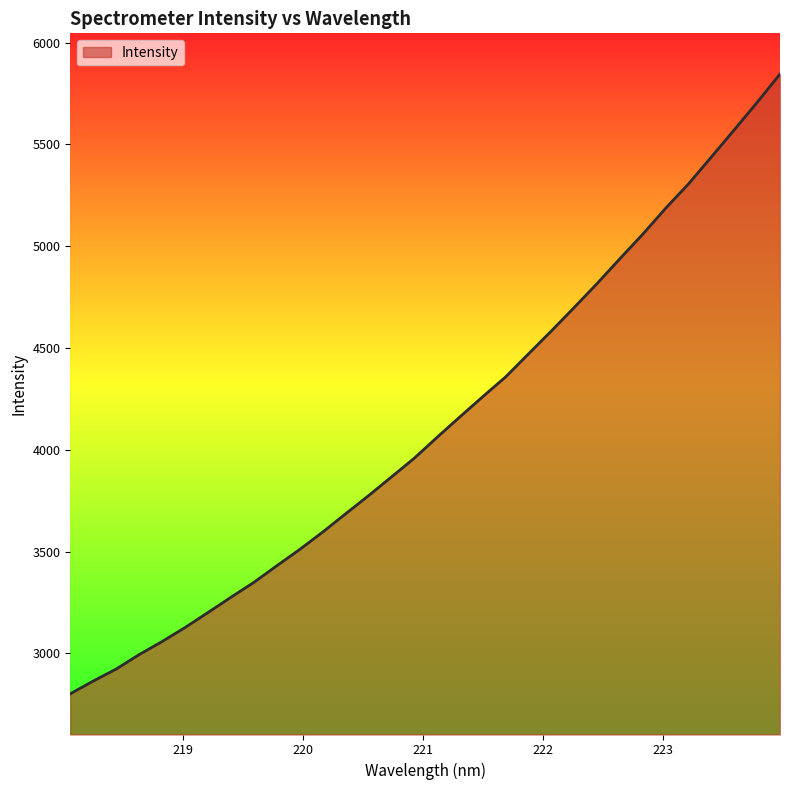

What is the smallest value displayed?

2801.7